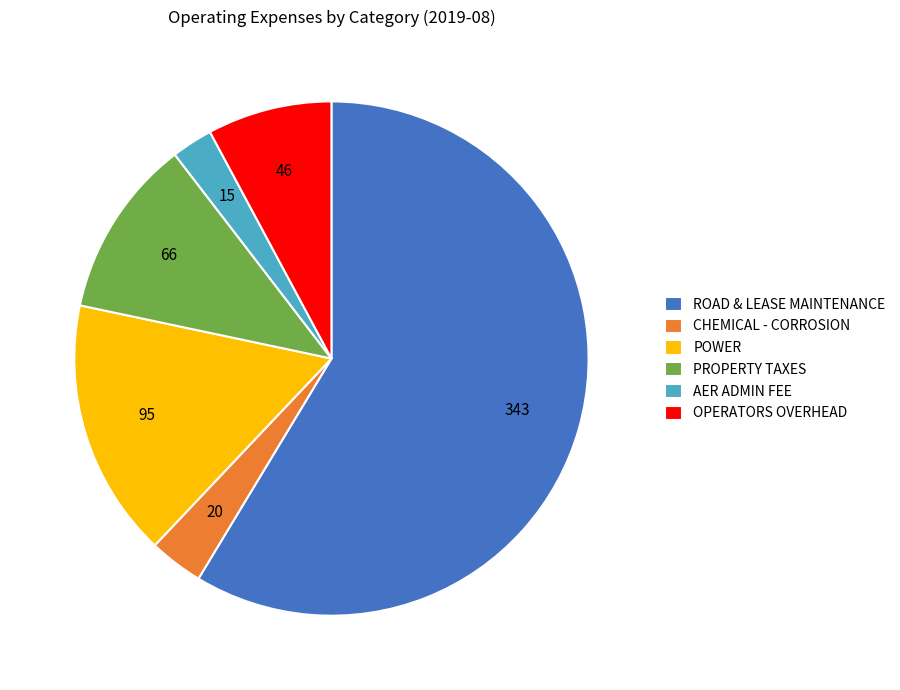

Do OPERATORS OVERHEAD and AER ADMIN FEE together represent more than half of the pie?

No